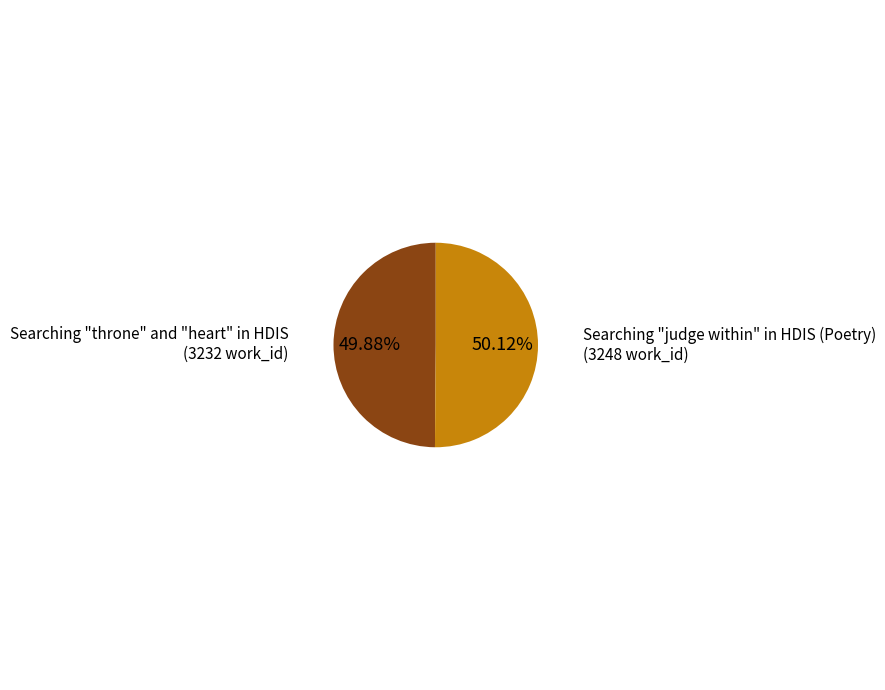

Count the number of slices in the pie.

2